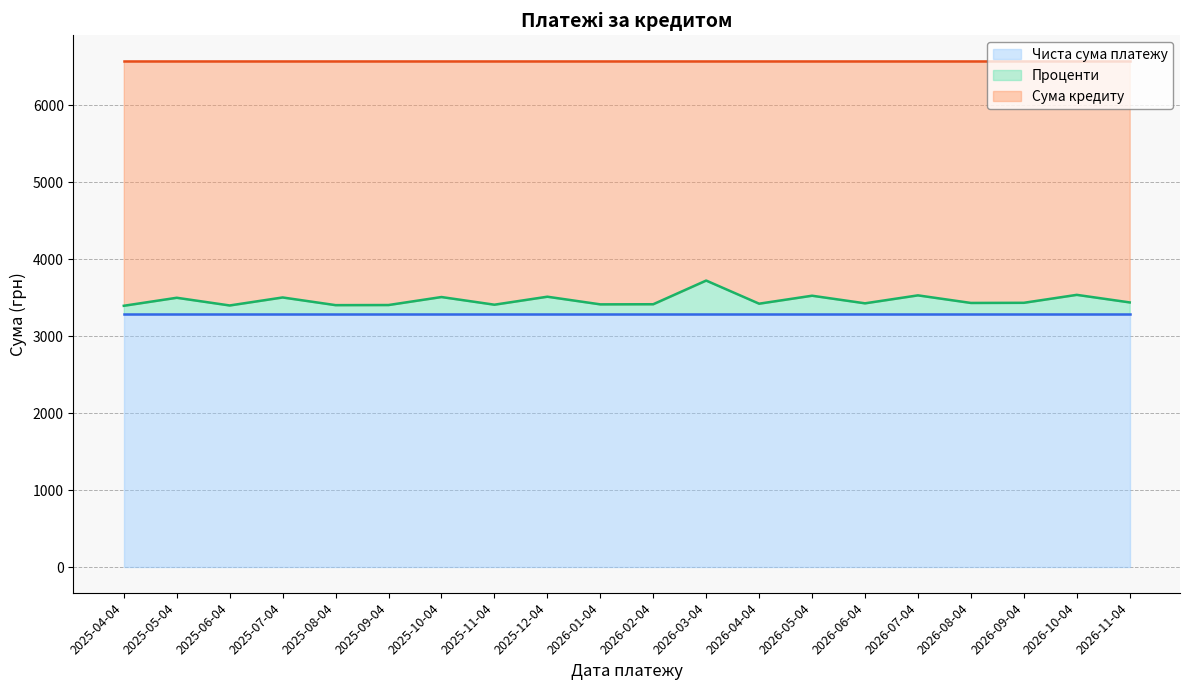

True or false: Сума кредиту has a value of 1531.4 at 2026-03-04.

False